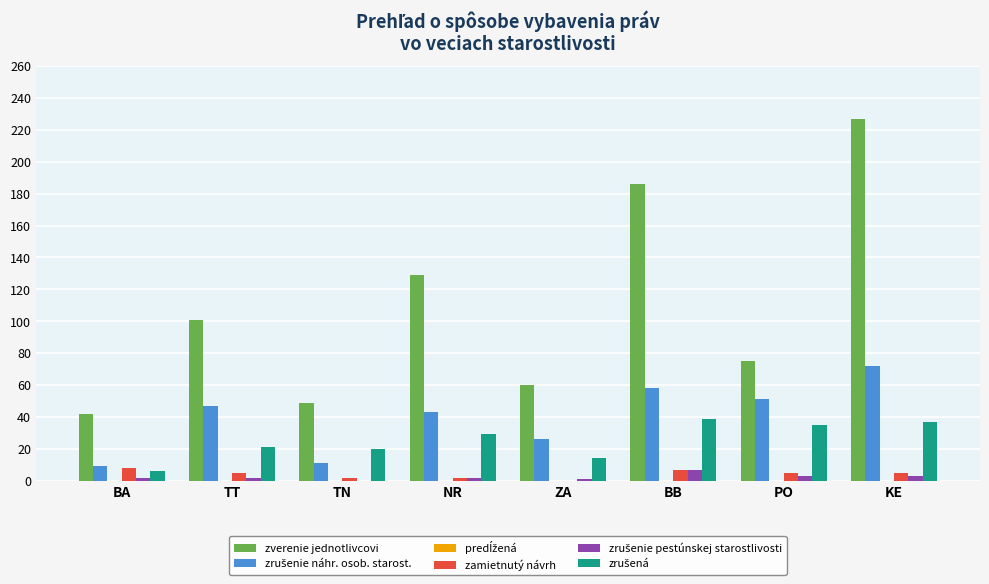

Is it true that zverenie jednotlivcovi equals 49 at TN?

True